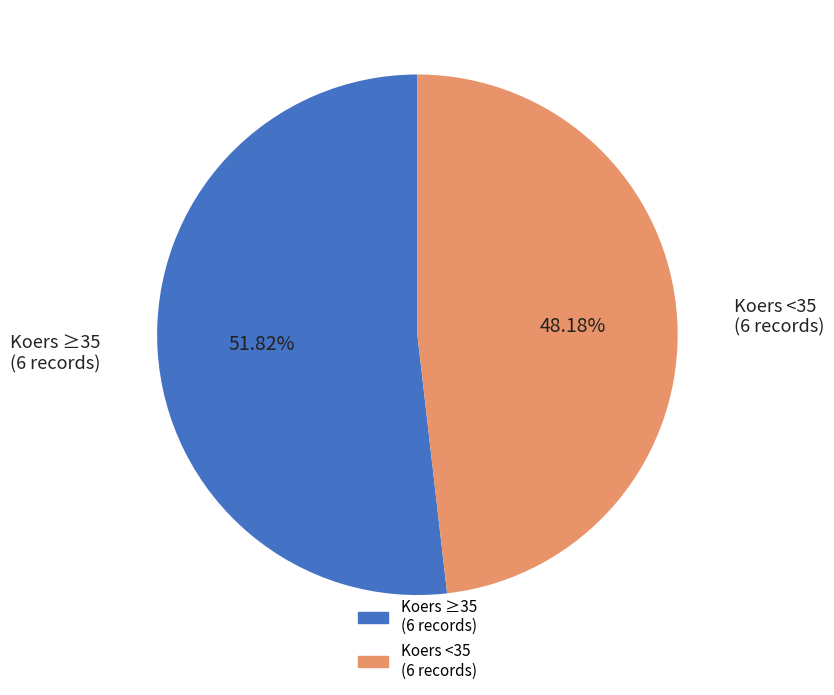

Is there a majority slice in this chart?

Yes